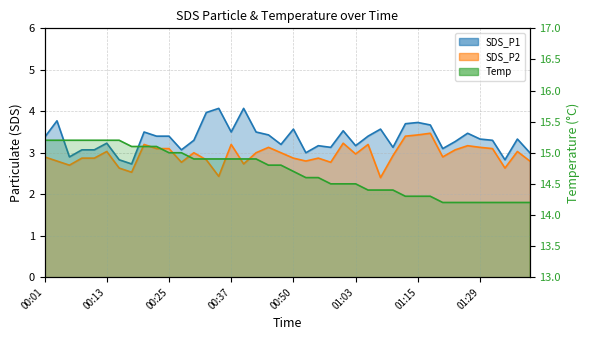

Rank the categories by Temp value from highest to lowest.

00:01, 00:03, 00:06, 00:08, 00:11, 00:13, 00:15, 00:18, 00:20, 00:23, 00:25, 00:28, 00:30, 00:32, 00:35, 00:37, 00:40, 00:42, 00:45, 00:47, 00:50, 00:53, 00:55, 00:58, 01:00, 01:03, 01:05, 01:08, 01:10, 01:13, 01:15, 01:18, 01:21, 01:23, 01:26, 01:29, 01:32, 01:35, 01:37, 01:41